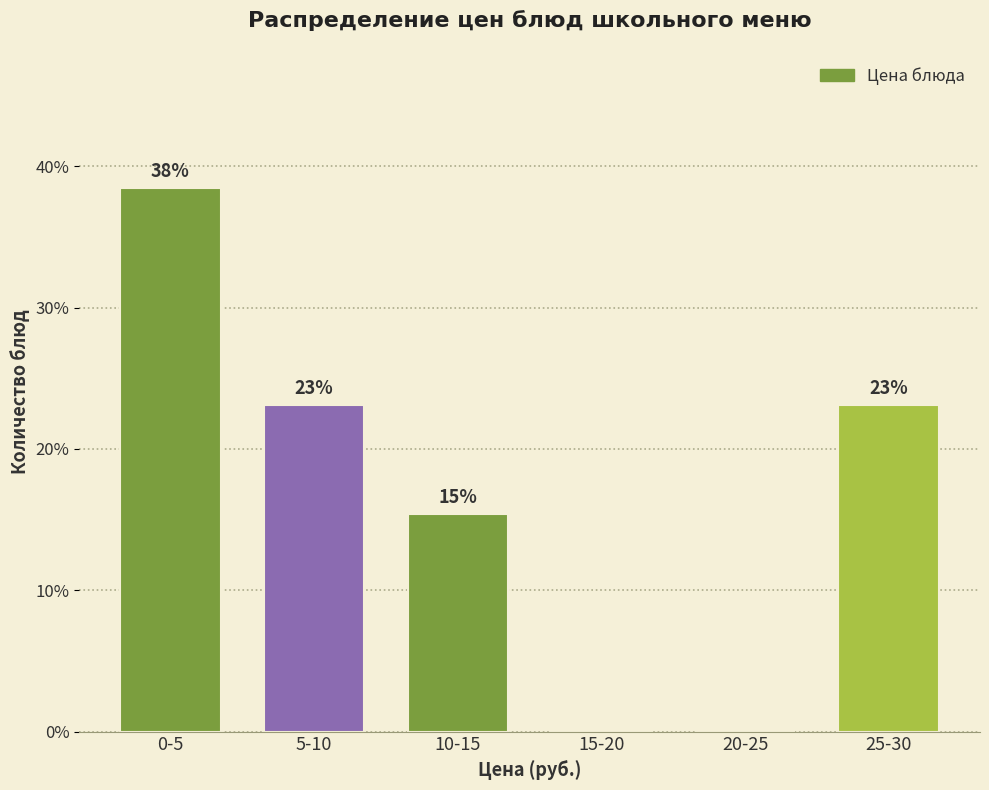

The value at 15-20 is 0.0. True or false?

True